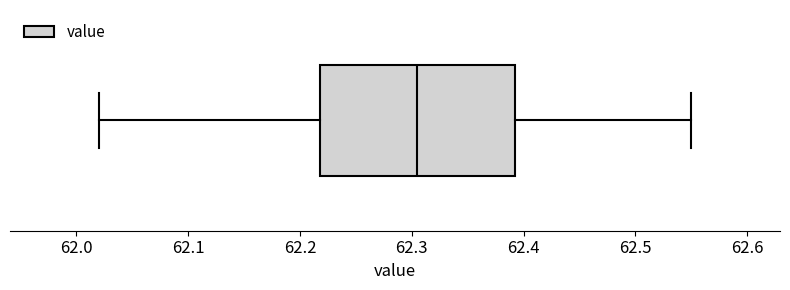

Transcribe this box plot: give where the median line is, the range the box spans, and where the two whiskers end, as read against the x-axis. The values are not printed on the chart, so give them approximately, as read against the axis.

median 62.31, box 62.22 to 62.39, whiskers 62.02 to 62.55